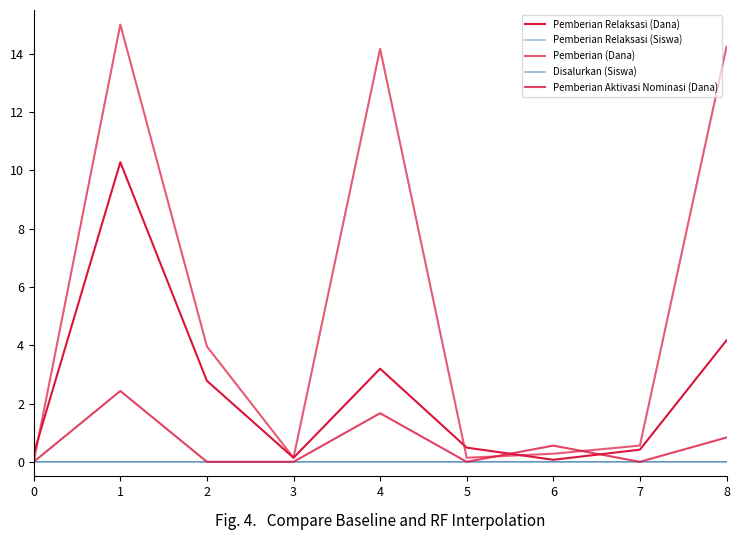

Which category has the lowest value in the Pemberian Relaksasi (Siswa) series?

3